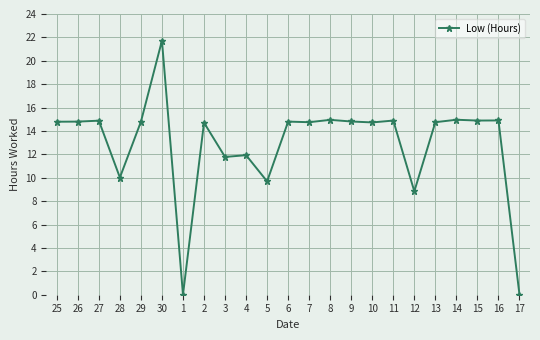

True or false: there are more than 1 points higher than both neighbors.

True